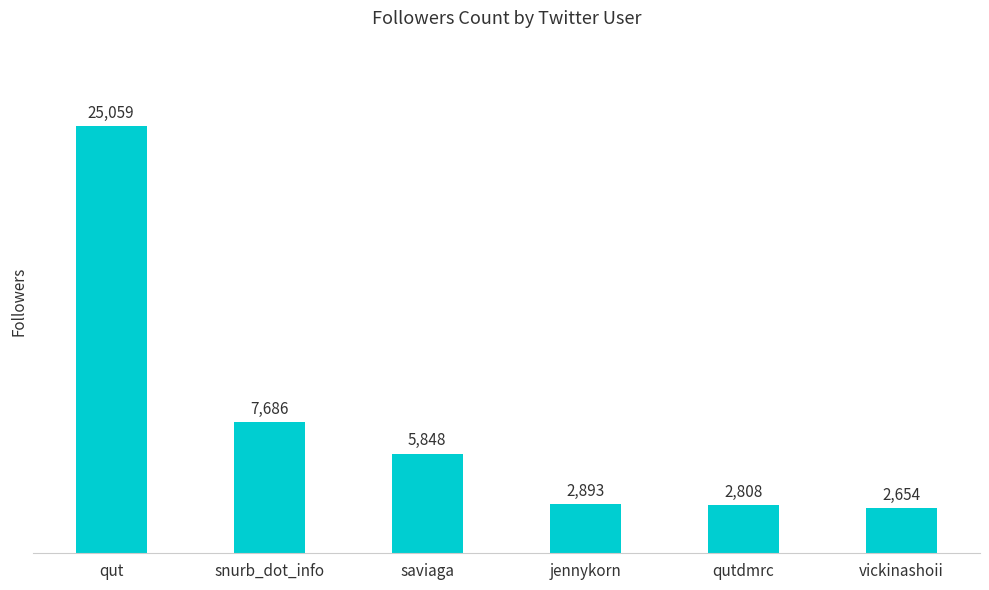

Reading right to left, list all the values displayed in this chart.

vickinashoii=2654	qutdmrc=2808	jennykorn=2893	saviaga=5848	snurb_dot_info=7686	qut=25059